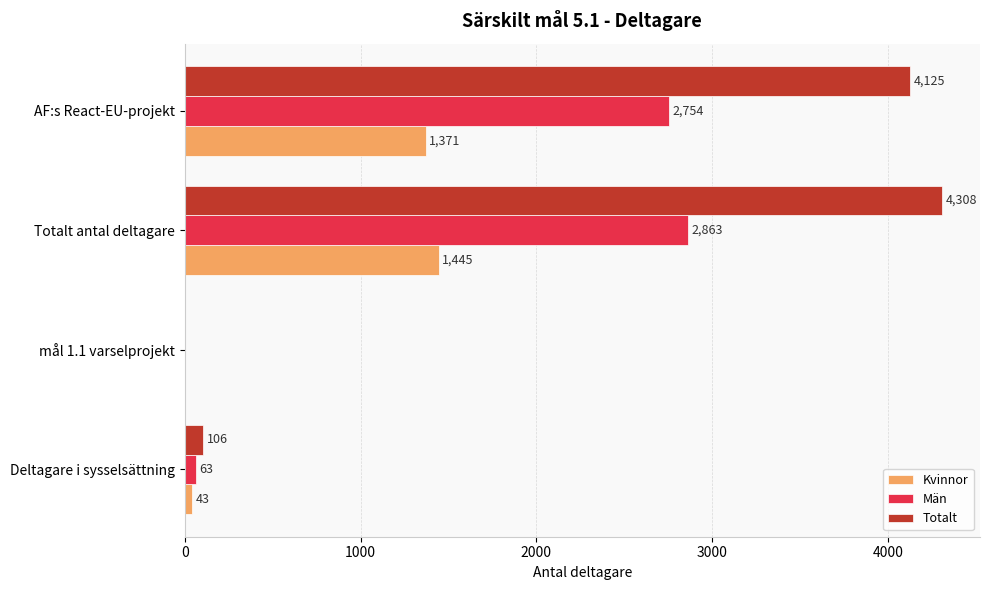

Is the value of Kvinnor at Deltagare i sysselsättning greater than the value of Män at Totalt antal deltagare?

No